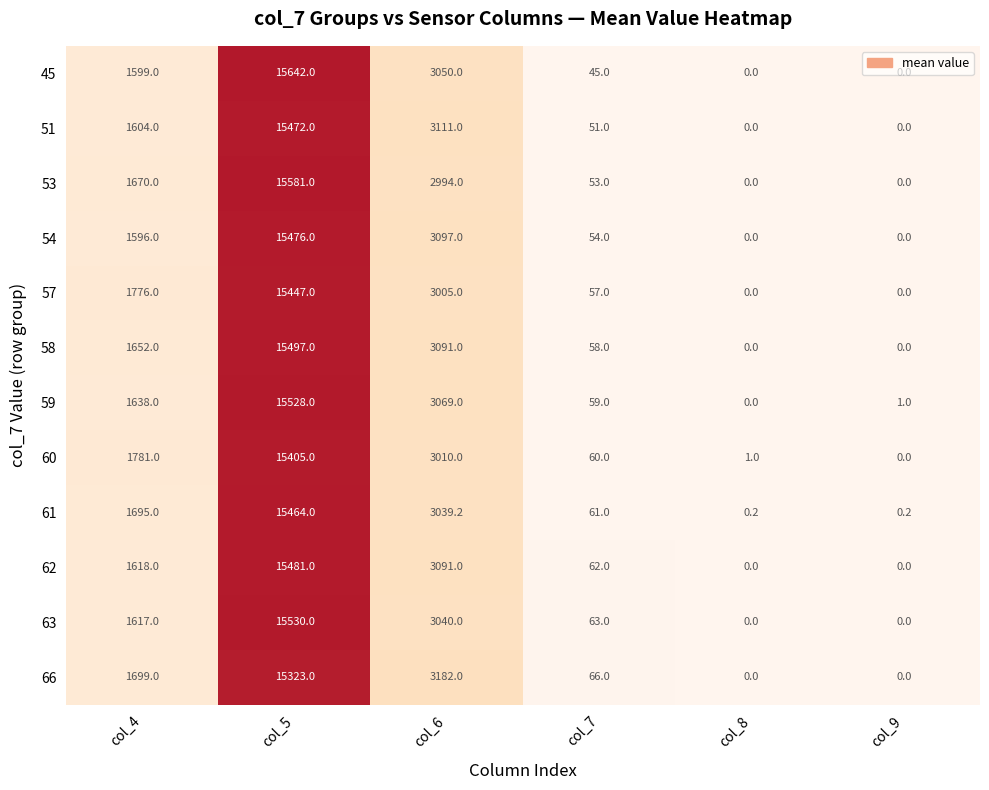

Which label corresponds to the largest value in the chart?

col_5